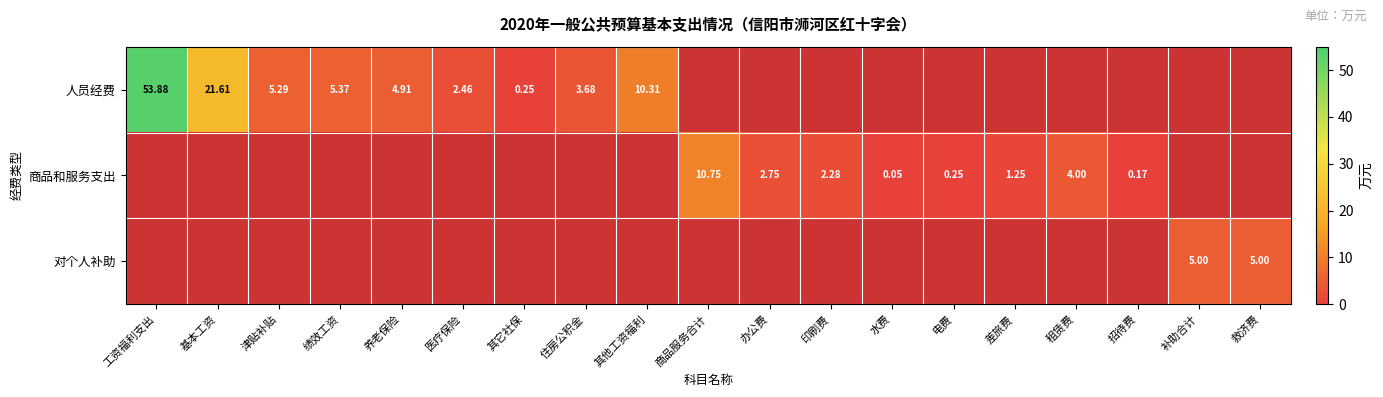

What is the spread (max minus min) of values at 养老保险?

4.9